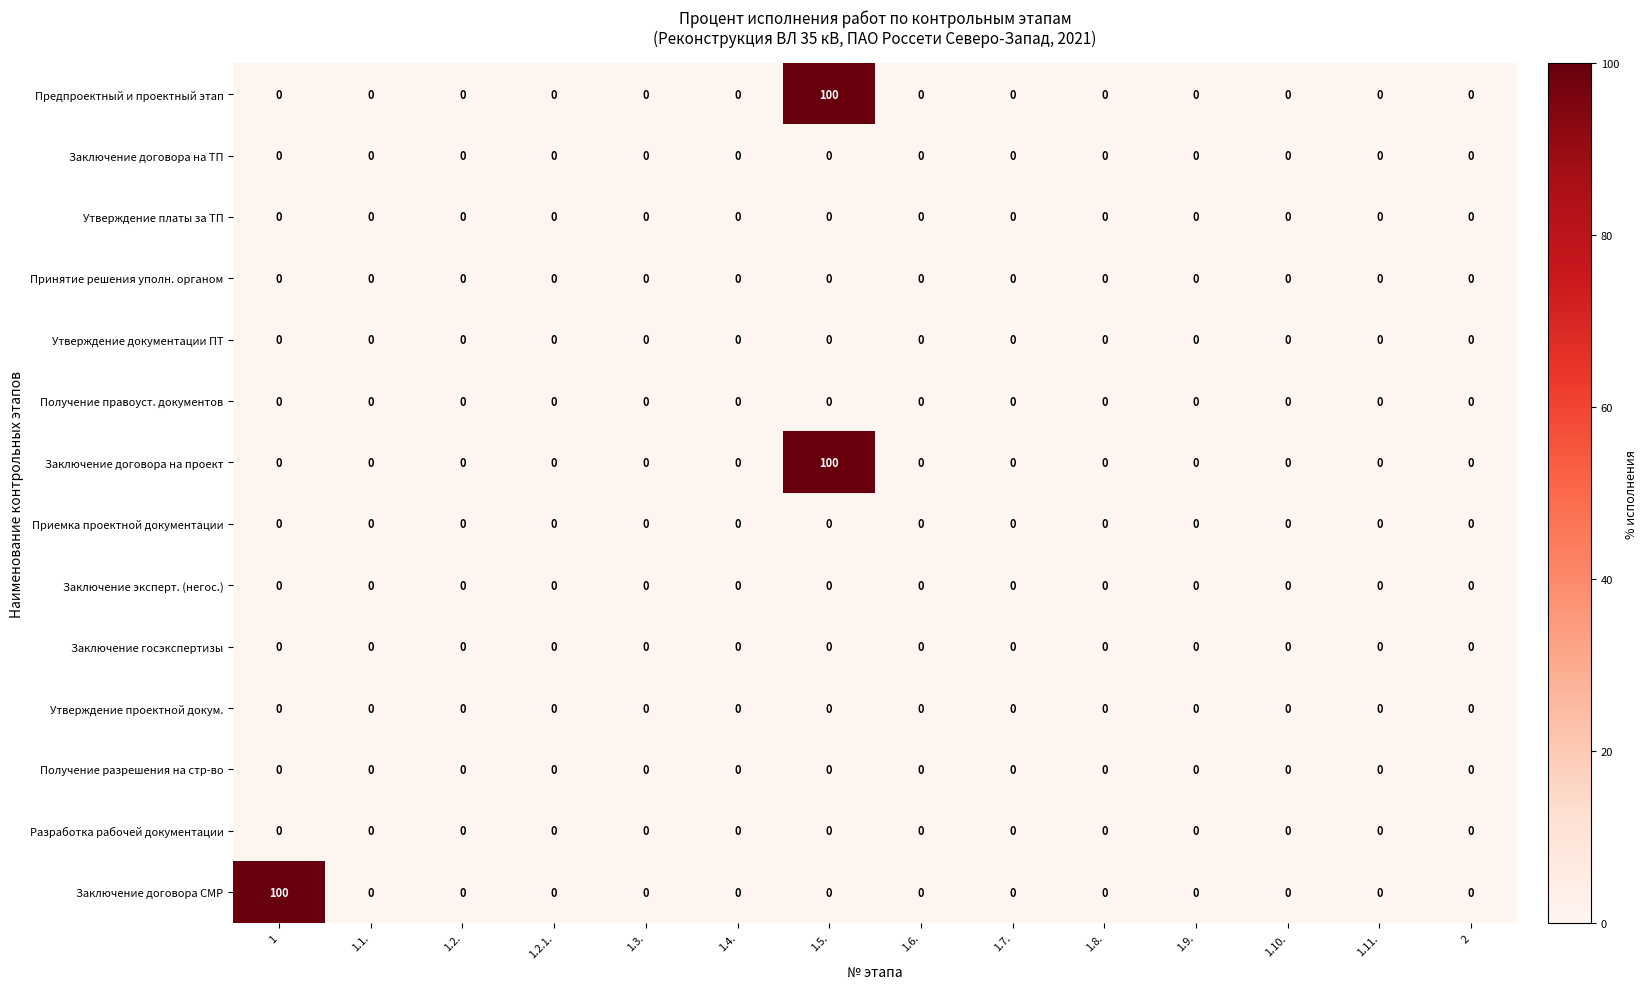

Between 1 and 1.2., which series saw the biggest shift?

Заключение договора СМР